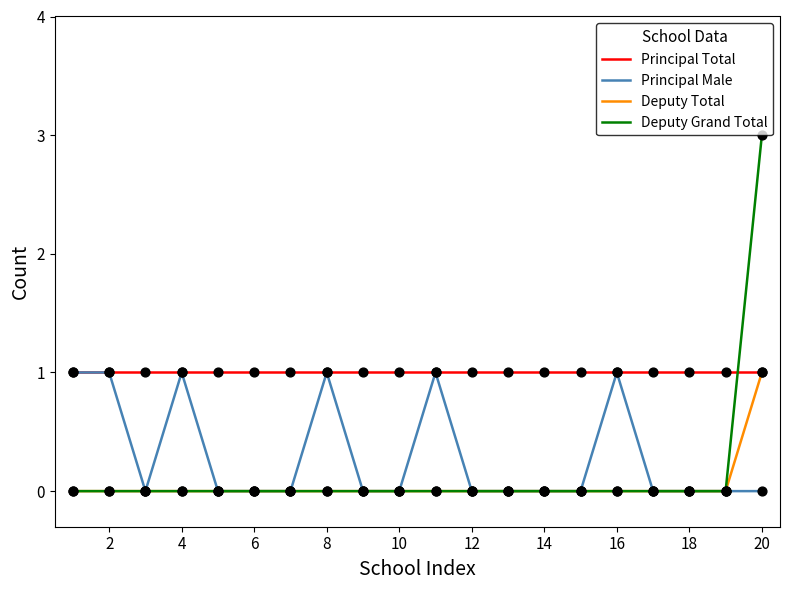

Which series has the largest range (max minus min)?

Deputy Grand Total